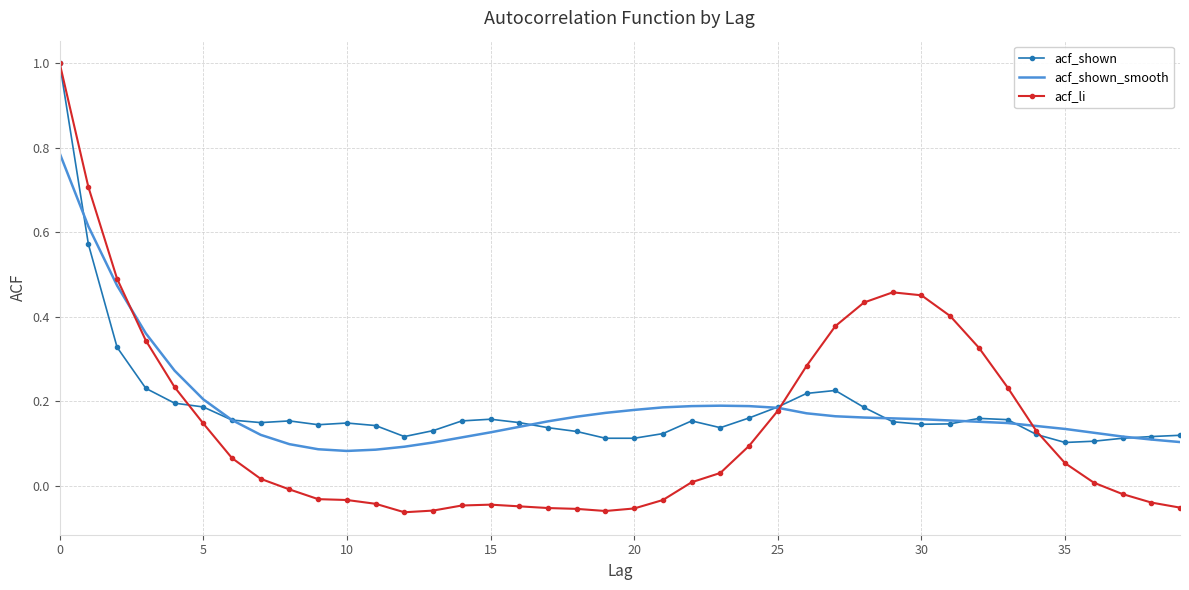

What is the greatest value displayed?

1.0